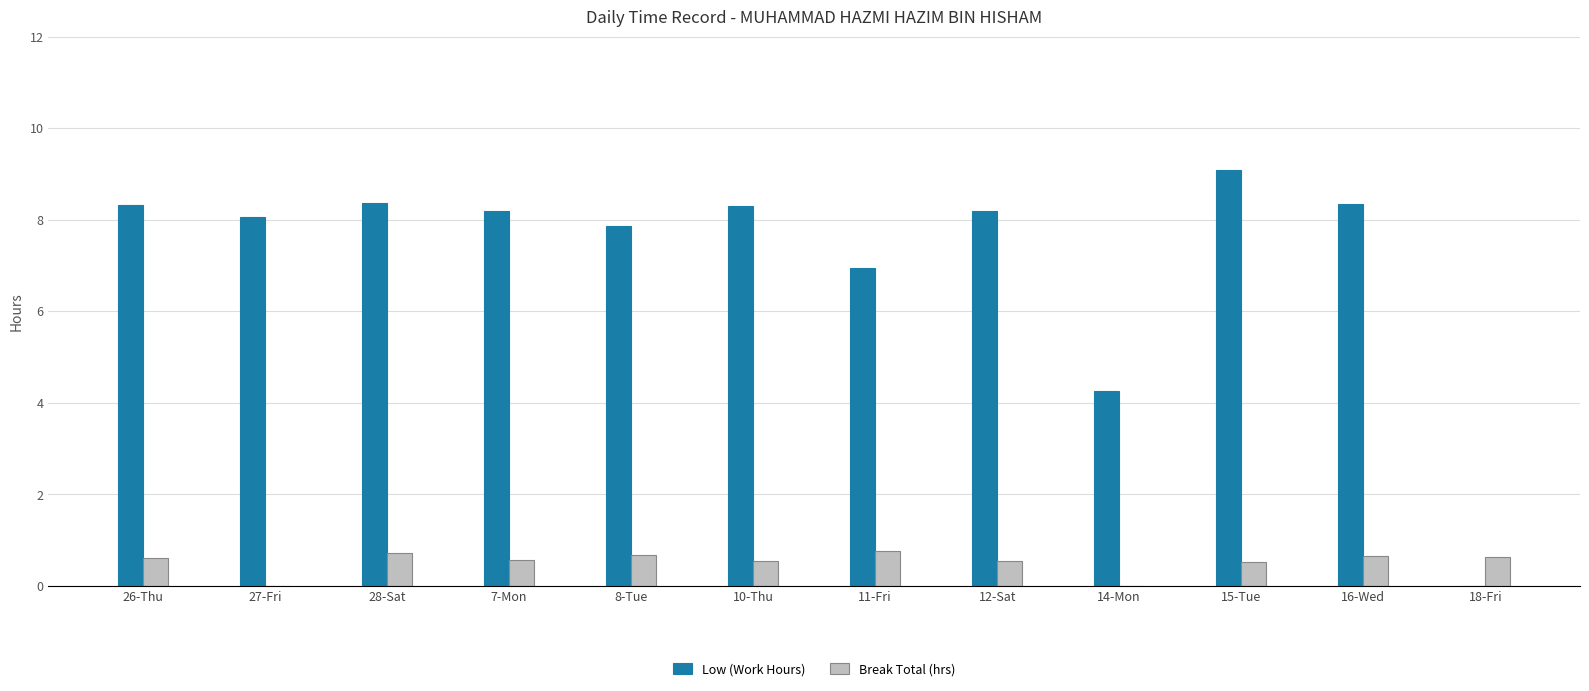

What are all the series names shown in the legend?

Low (Work Hours), Break Total (hrs)